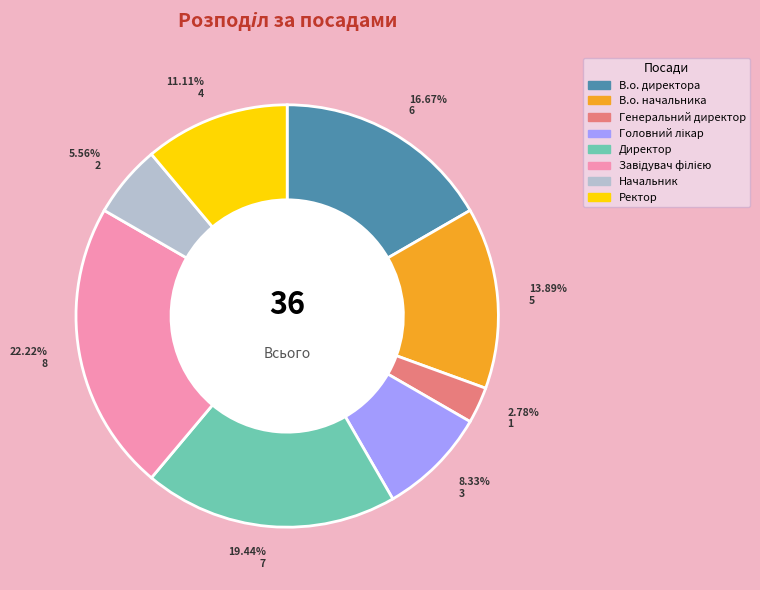

Approximately how many times larger is the value at В.о. директора compared to Директор?

0.9